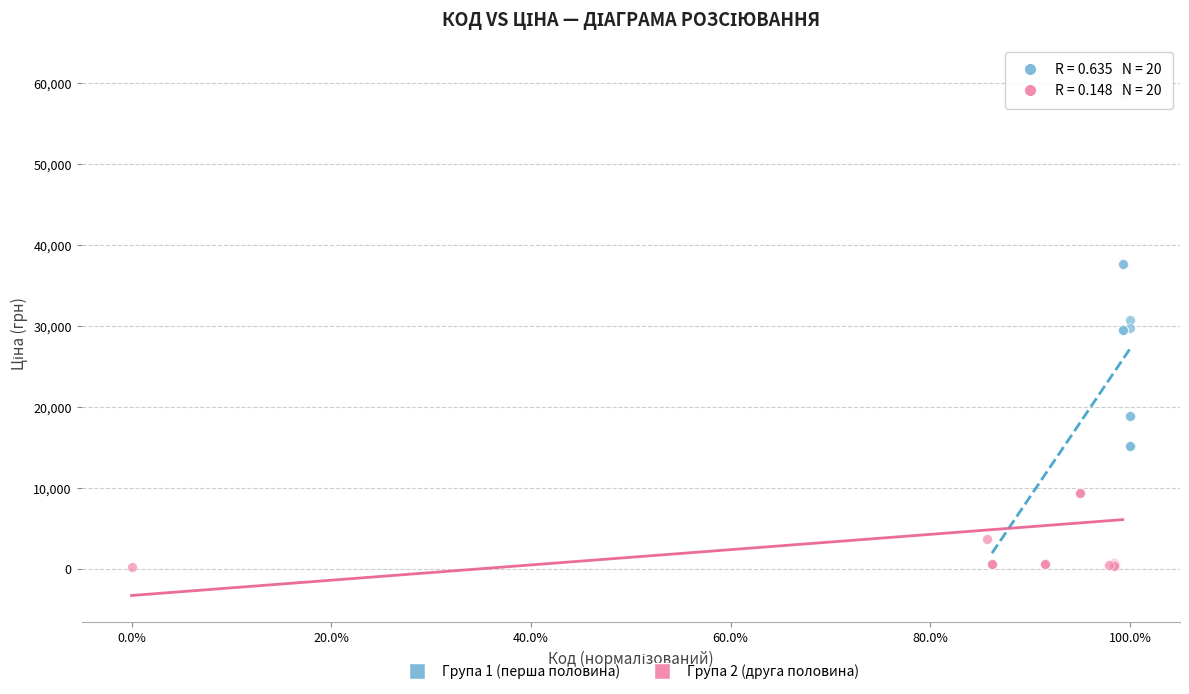

Which series reaches the maximum Y coordinate?

Група 2 (друга половина)